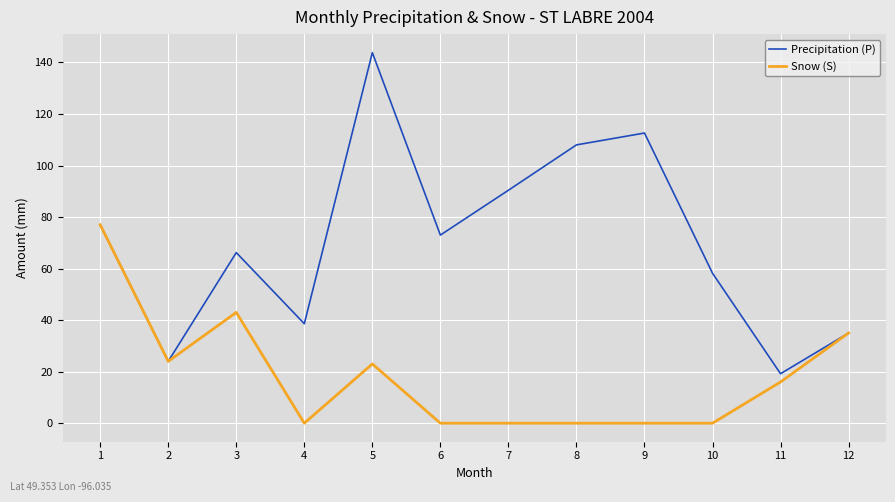

How many lines are shown in the chart?

2